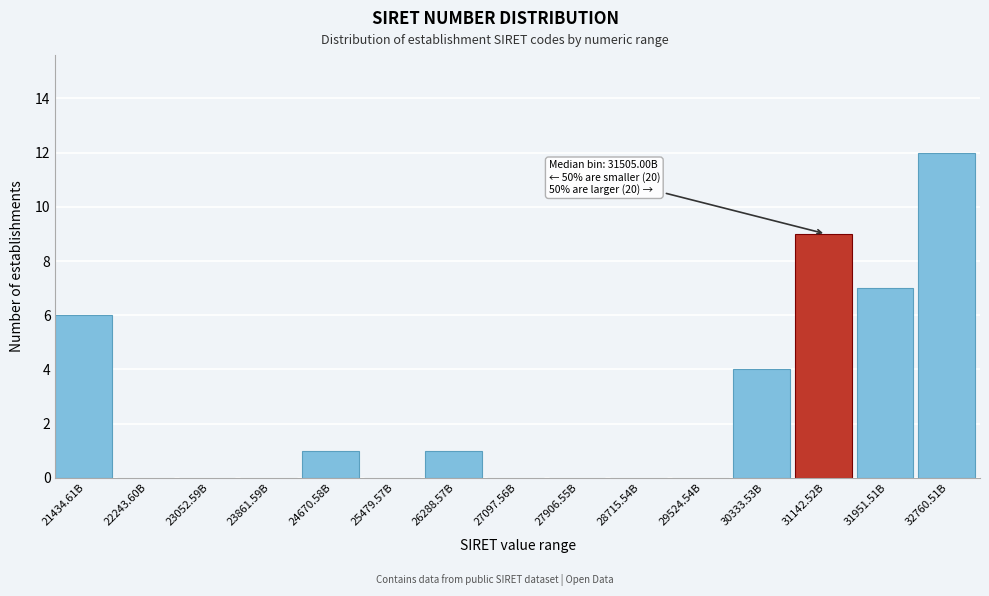

Reading left to right, extract all data points from this chart.

21434.61B=6	22243.60B=0	23052.59B=0	23861.59B=0	24670.58B=1	25479.57B=0	26288.57B=1	27097.56B=0	27906.55B=0	28715.54B=0	29524.54B=0	30333.53B=4	31142.52B=9	31951.51B=7	32760.51B=12